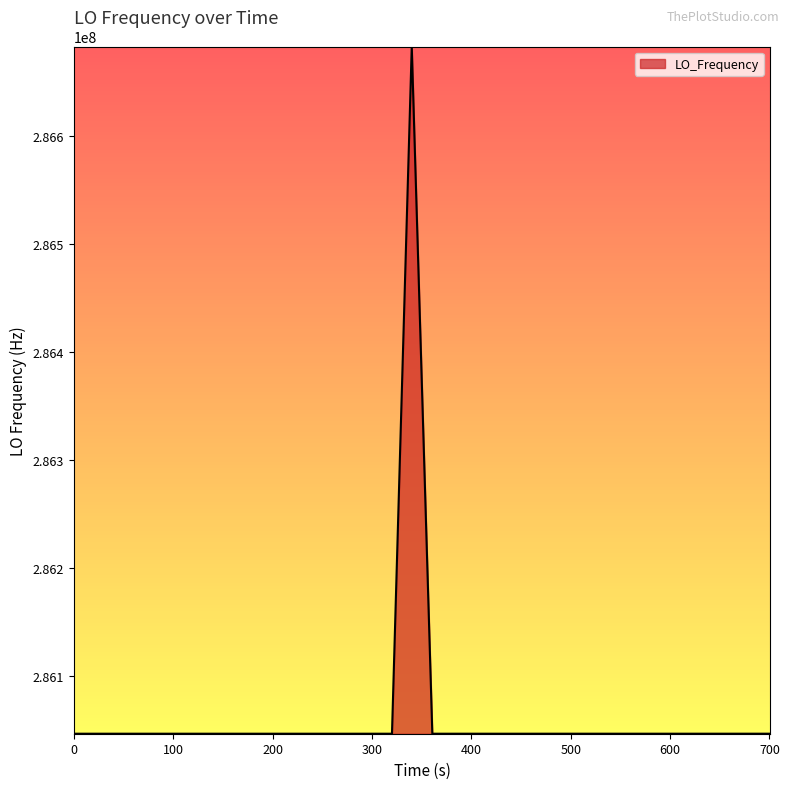

What is the greatest value displayed?

286682704.7